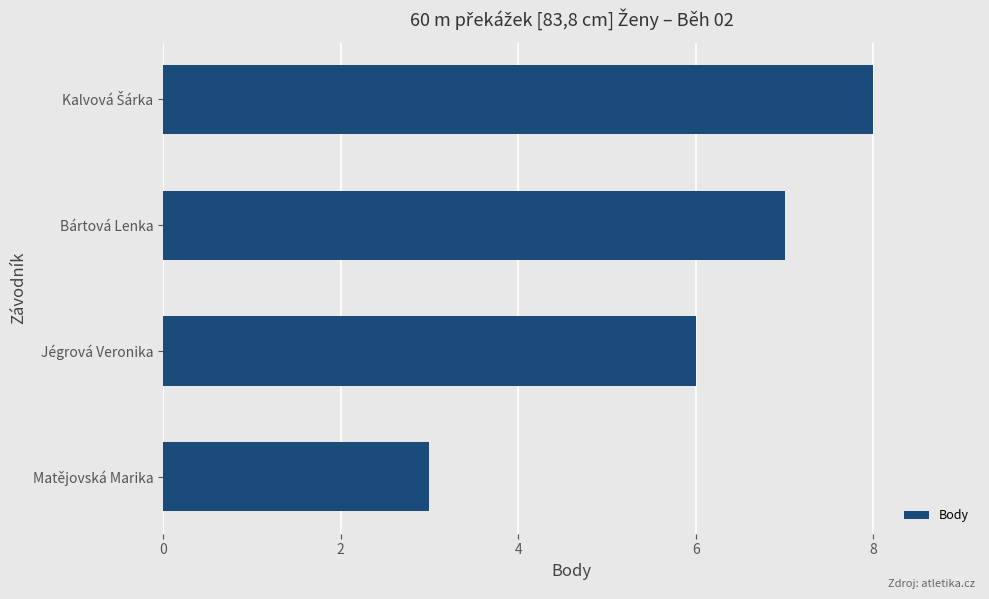

What is the sum of all values?

24